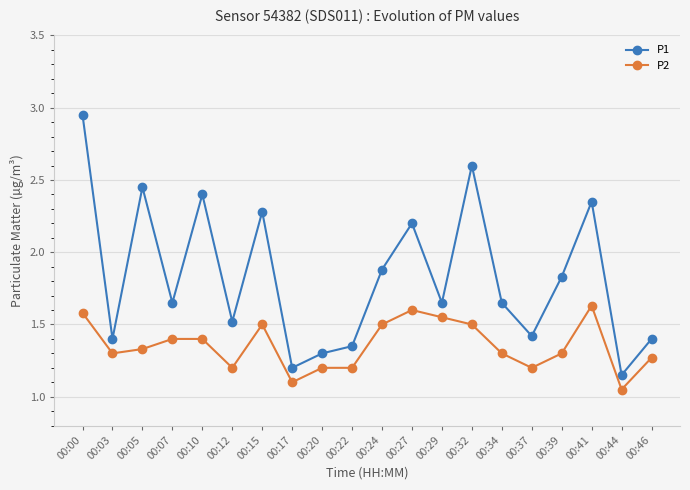

True or false: P1 has more than 2 interior local peaks.

True